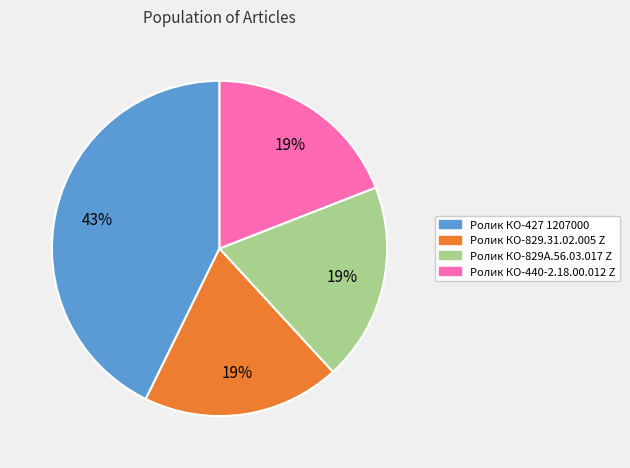

The Ролик КО-829.31.02.005 Z slice represents 8% of the pie. True or false?

False